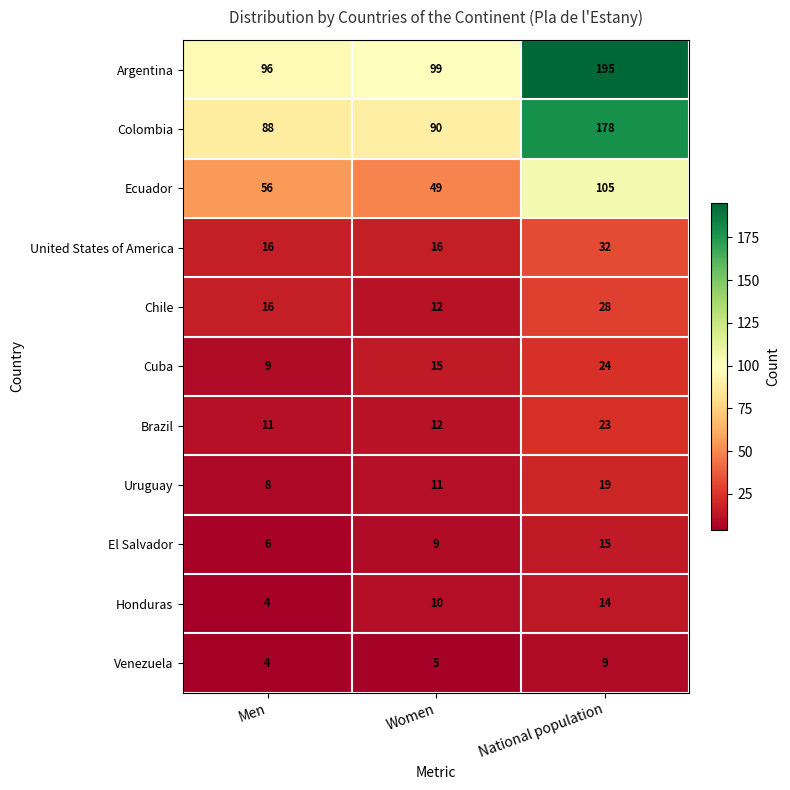

Rank the series at National population from lowest to highest value.

Venezuela, Honduras, El Salvador, Uruguay, Brazil, Cuba, Chile, United States of America, Ecuador, Colombia, Argentina